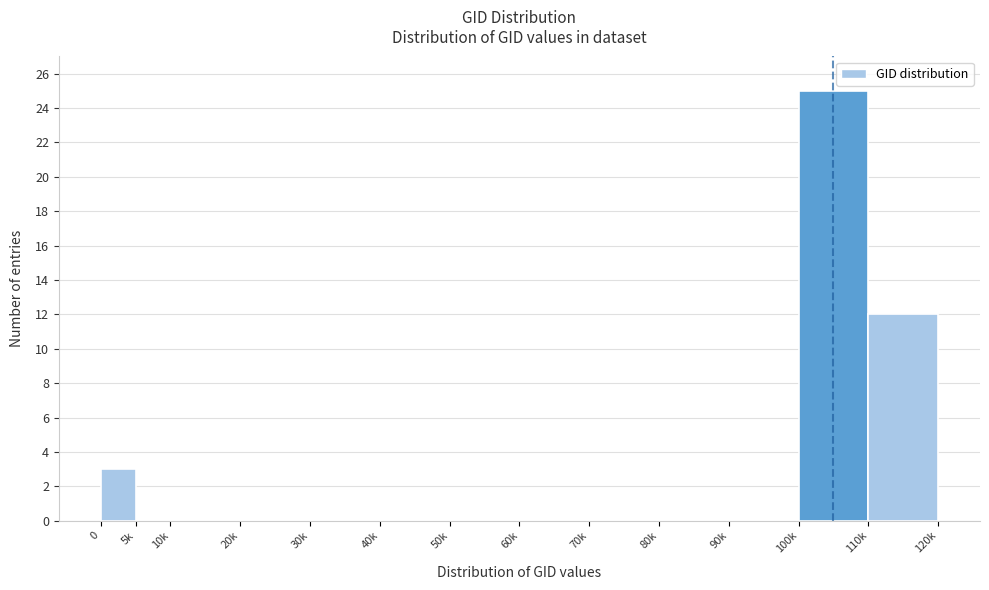

Reading right to left, what are all the values shown in this chart?

110k=12	100k=25	90k=0	80k=0	70k=0	60k=0	50k=0	40k=0	30k=0	20k=0	10k=0	5k=0	0=3